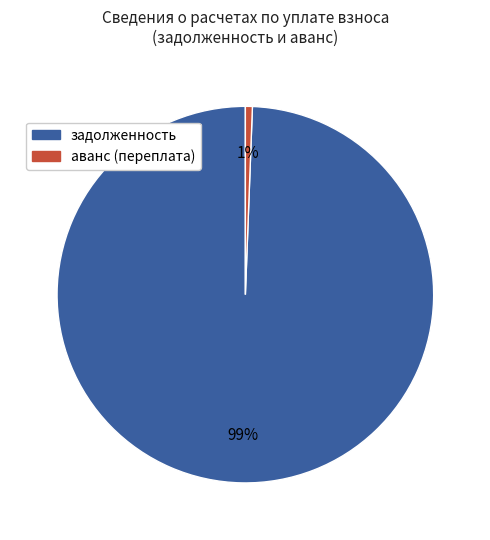

Rank the categories by value from lowest to highest.

аванс (переплата), задолженность